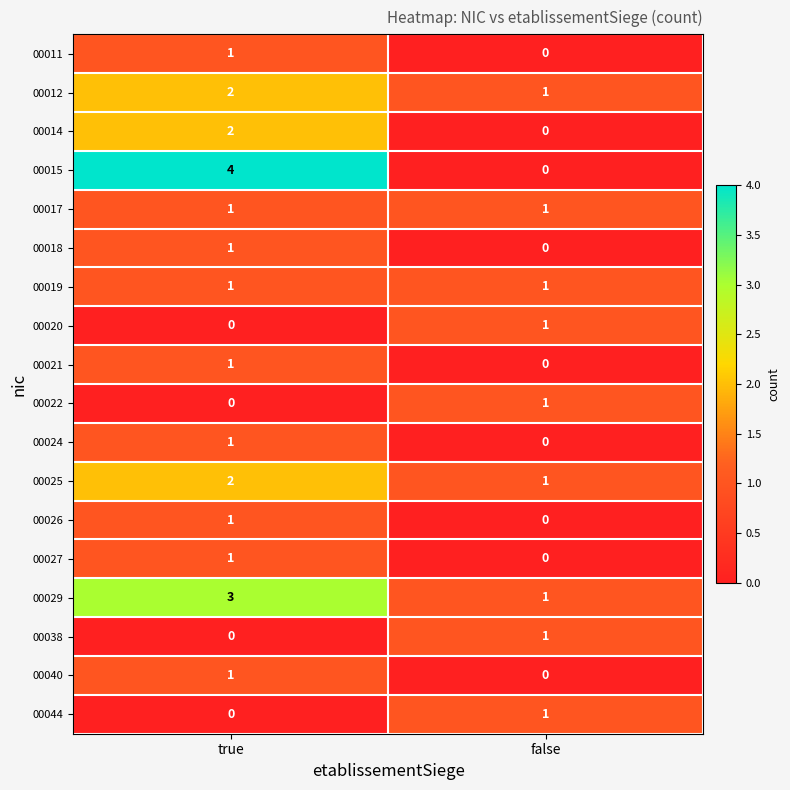

The 00038 series shows 0 at true. True or false?

True